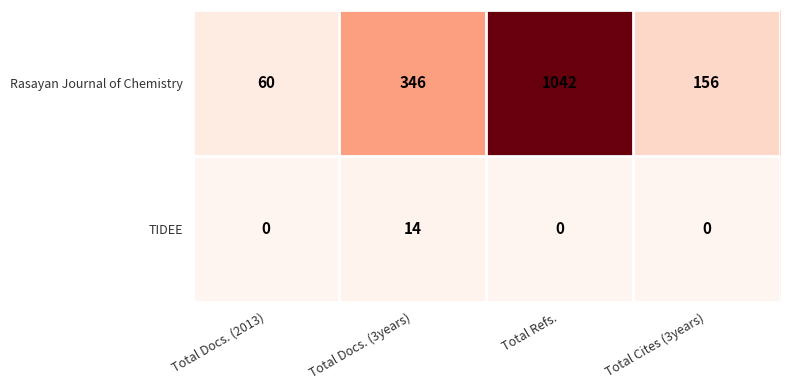

Reading right to left, list all the values displayed in this chart.

Rasayan Journal of Chemistry: 156	1042	346	60
TIDEE: 0	0	14	0